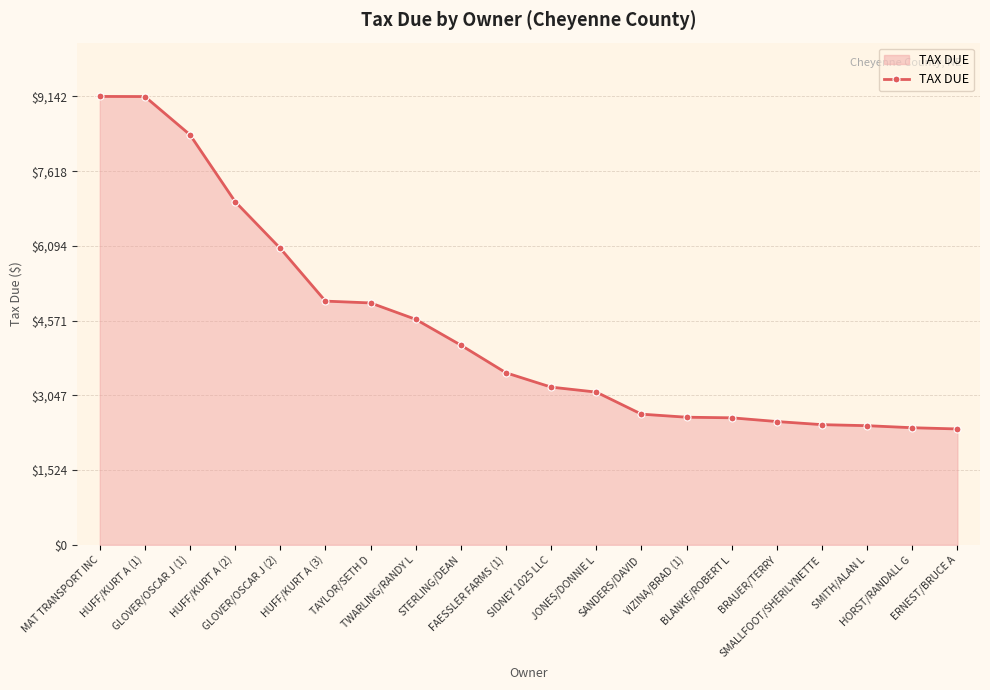

What is the minimum value shown in the chart?

2362.3